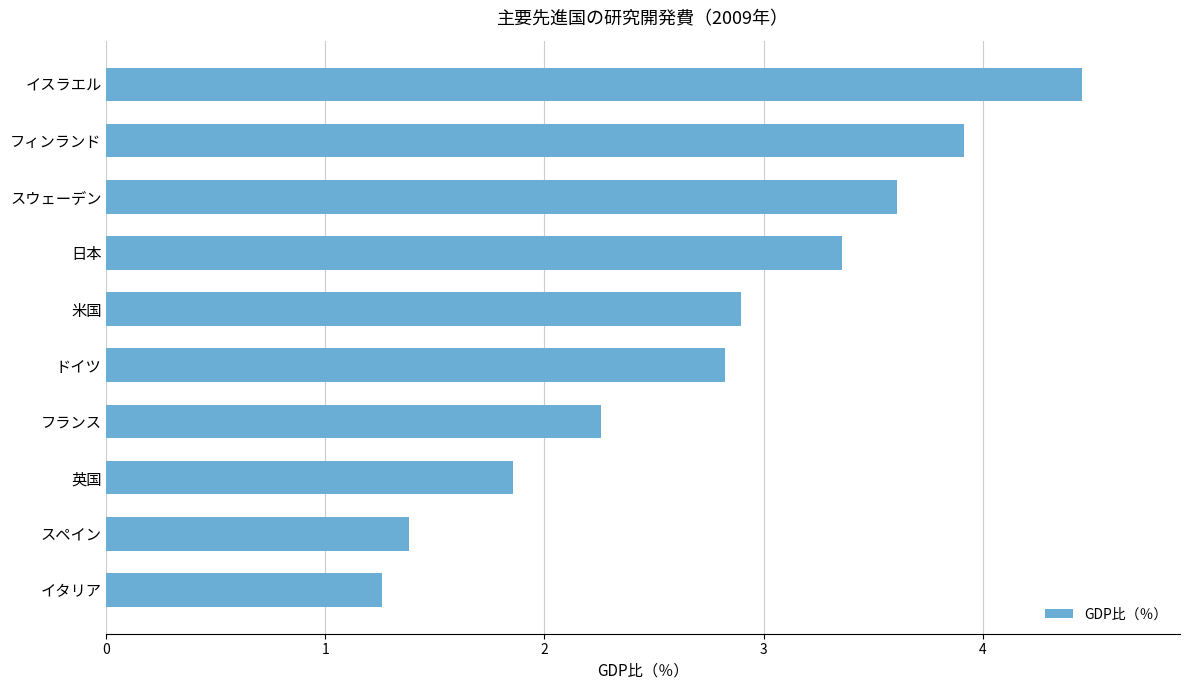

The chart shows a value of 1.9 at 英国. True or false?

True